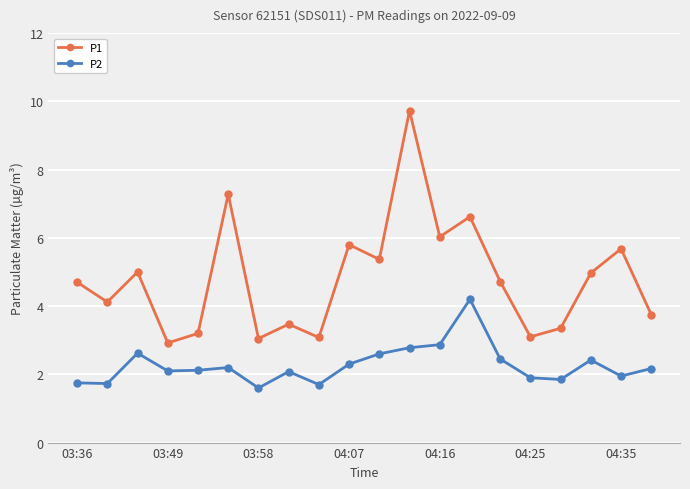

At how many categories does at least one series exceed 3?

19